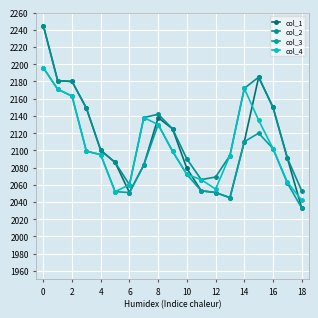

How many data points does each series have?

19